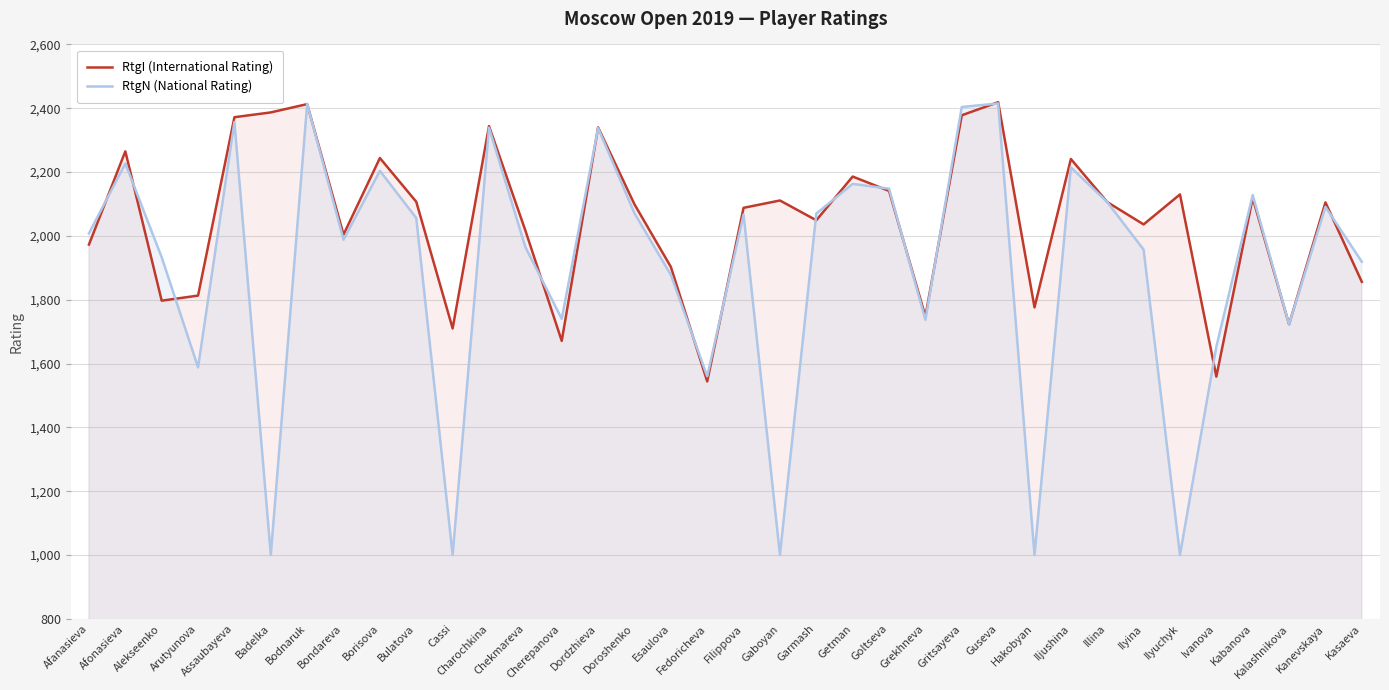

Reading right to left, list all the values displayed in this chart.

RtgI (International Rating): 1856	2105	1723	2119	1559	2130	2036	2106	2241	1776	2419	2378	1748	2141	2186	2049	2111	2088	1544	1903	2099	2340	1671	2017	2344	1710	2107	2244	2004	2413	2387	2372	1813	1797	2265	1973
RtgN (National Rating): 1919	2091	1723	2128	1653	1000	1957	2106	2215	1000	2415	2404	1737	2148	2163	2070	1000	2067	1560	1878	2071	2338	1740	1965	2339	1000	2056	2204	1988	2414	1000	2357	1588	1933	2227	2008